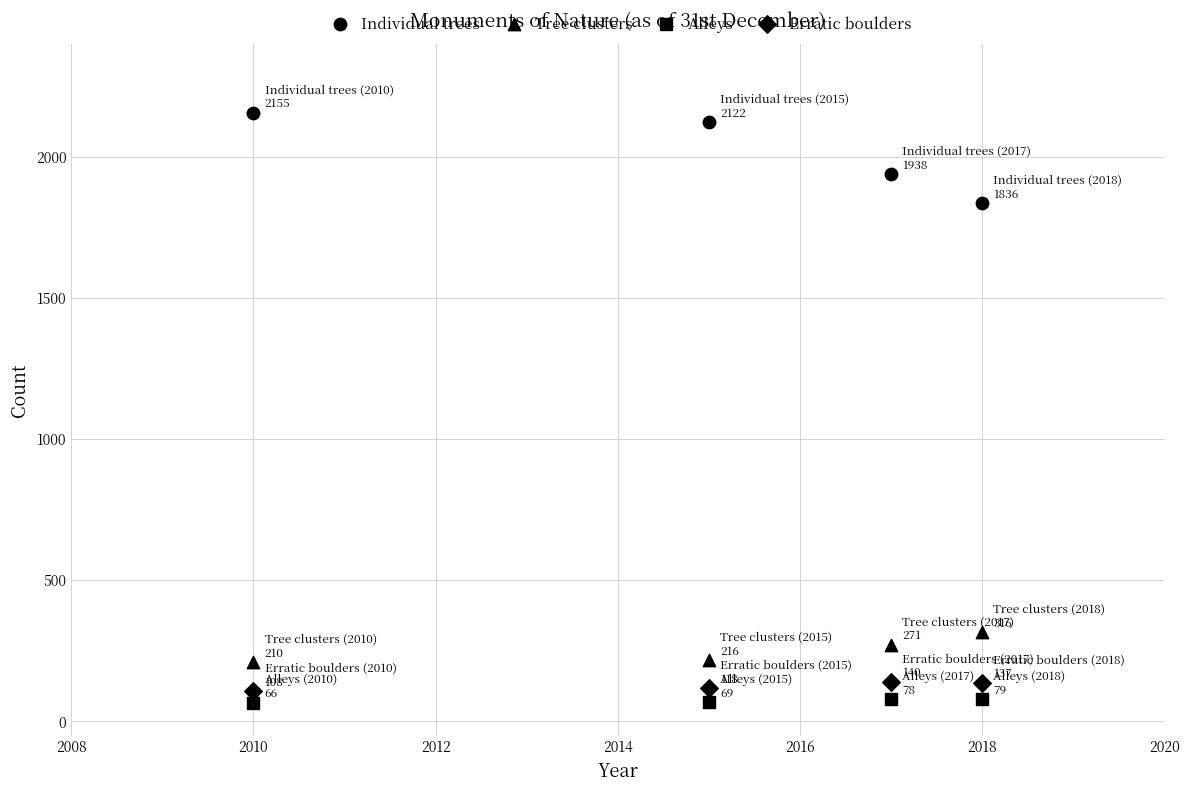

How many data points are displayed?

16